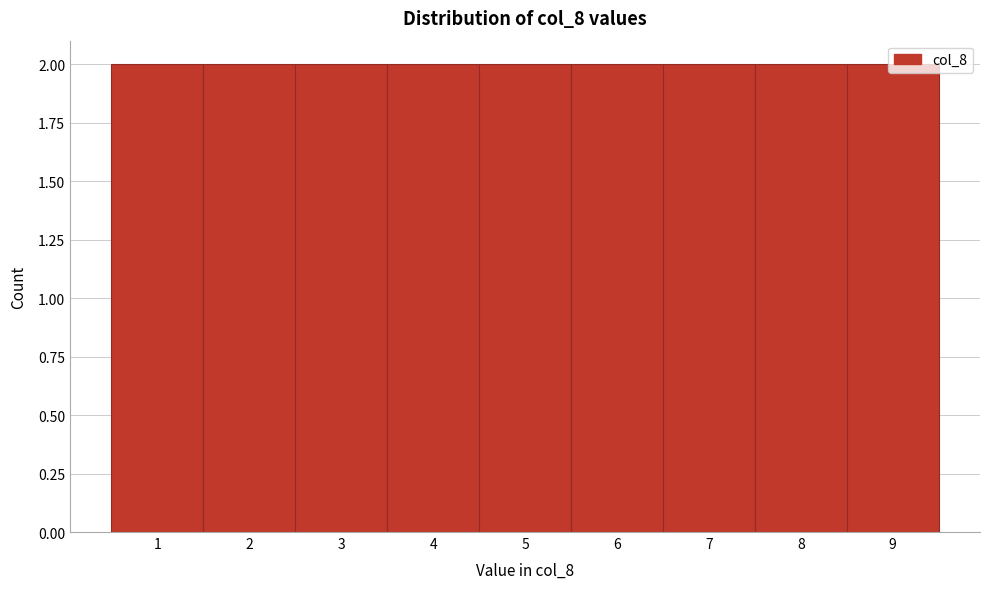

Reading left to right, transcribe this chart: for each bar, give the range it covers on the x-axis and its height. The values are not printed on the chart, so give them approximately, as read against the axis.

0.5 to 1.5: 2
1.5 to 2.5: 2
2.5 to 3.5: 2
3.5 to 4.5: 2
4.5 to 5.5: 2
5.5 to 6.5: 2
6.5 to 7.5: 2
7.5 to 8.5: 2
8.5 to 9.5: 2